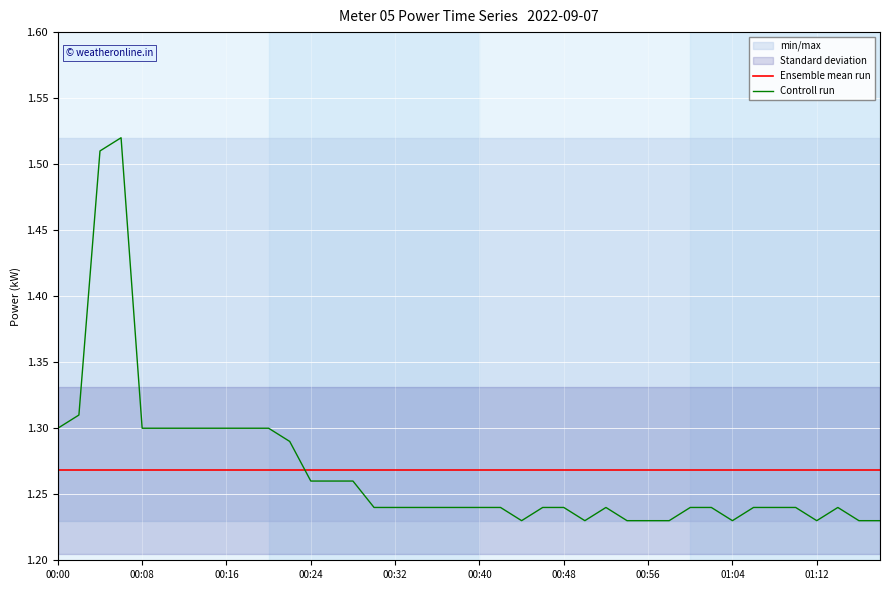

After their last crossing, which series has the higher values: Controll run or Ensemble mean run?

Ensemble mean run